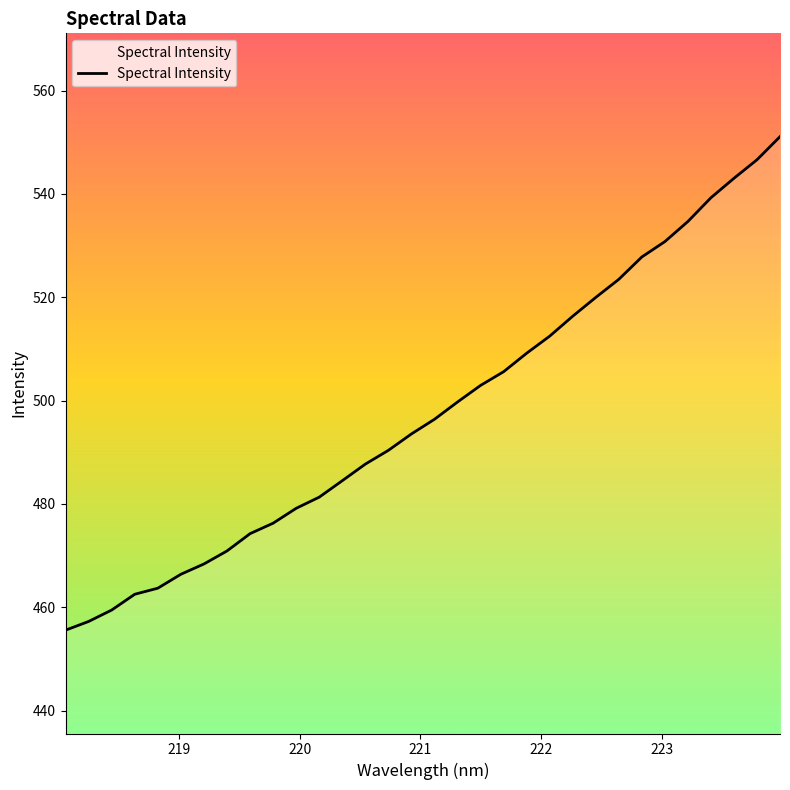

What is the minimum value shown in the chart?

455.6